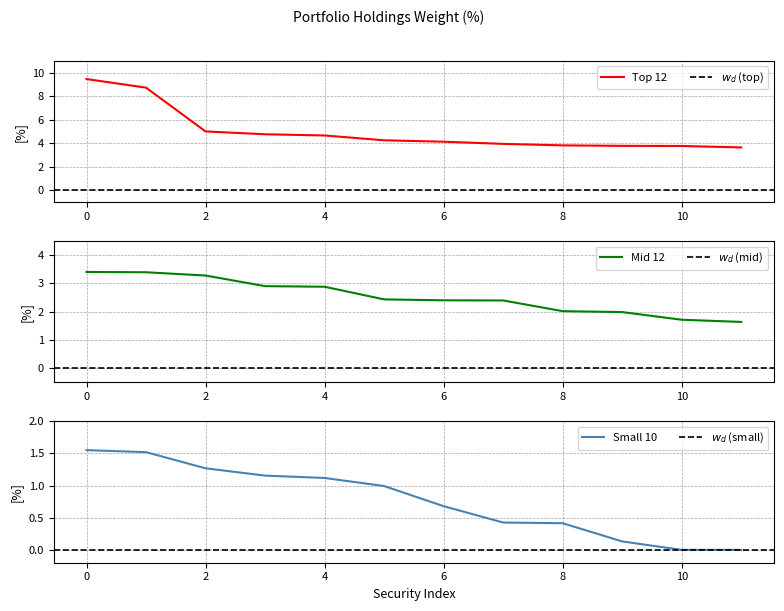

Rank the series by their average value, from highest to lowest.

Top 12 Holdings, Mid Holdings, Small Holdings